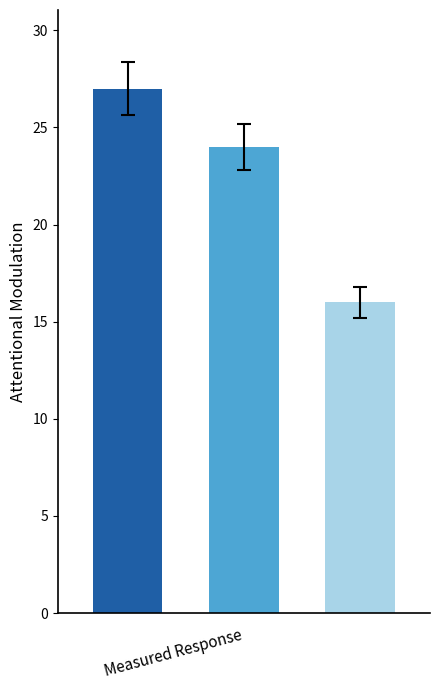

What is the difference between the maximum and minimum values?

11